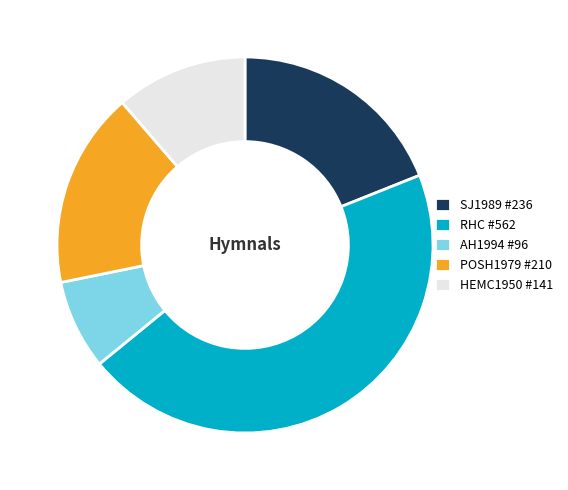

The POSH1979 #210 slice represents 11% of the pie. True or false?

False